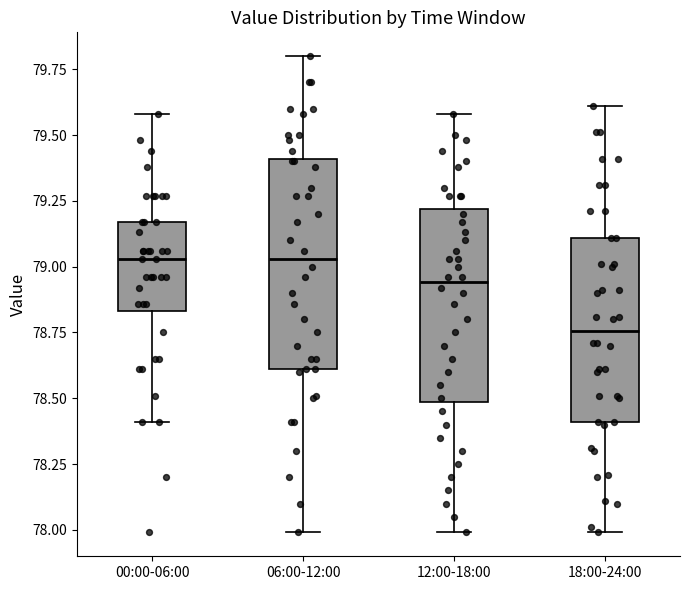

Comparing the boxes themselves (not the whiskers), which one is the tallest?

06:00-12:00